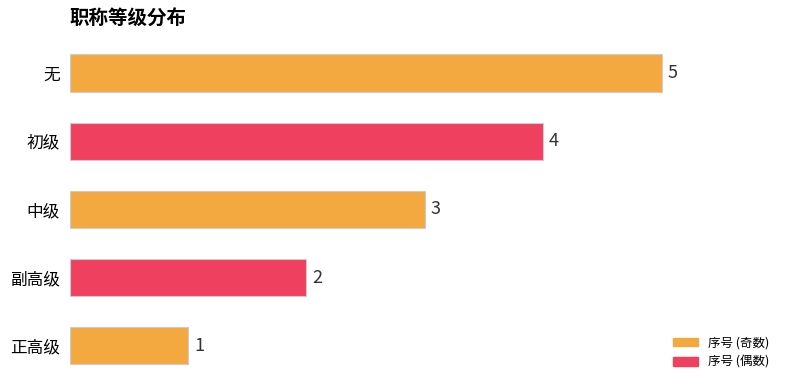

What is the difference between the maximum and minimum values?

4